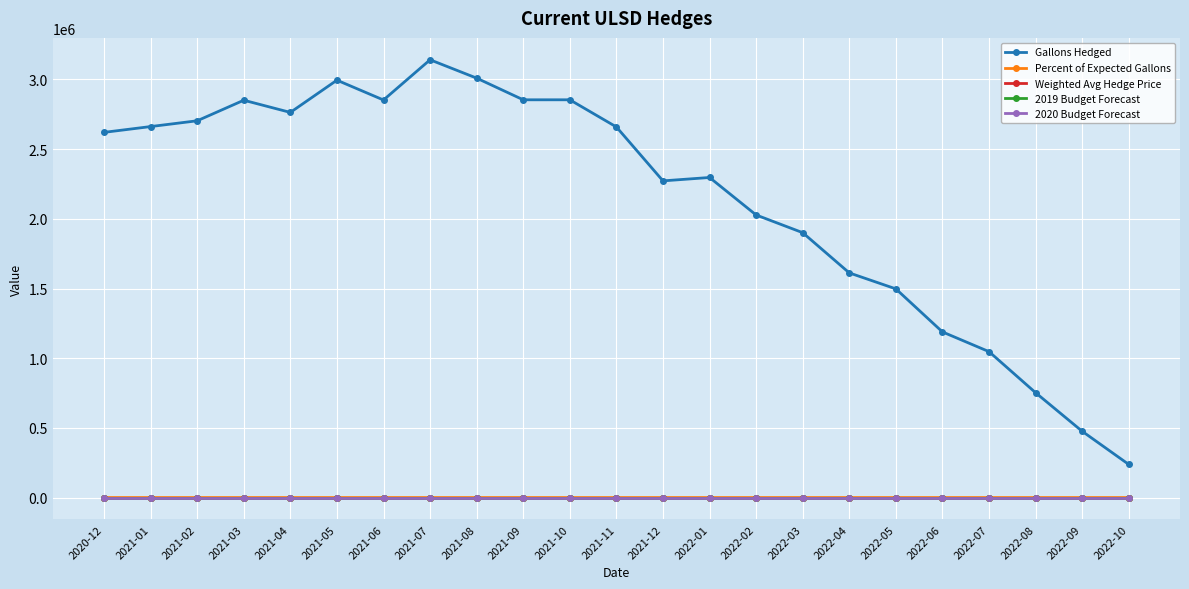

True or false: 2019 Budget Forecast and Gallons Hedged cross at least once.

False